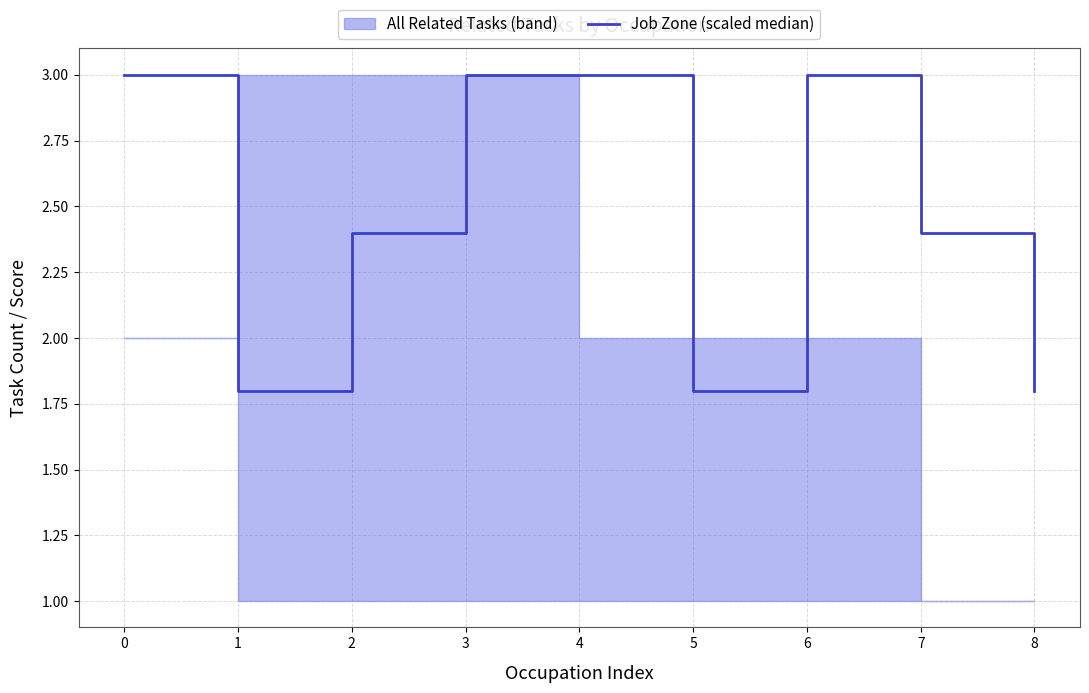

Reading left to right, list all the values displayed in this chart.

0=3.0	1=1.8	2=2.4	3=3.0	4=3.0	5=1.8	6=3.0	7=2.4	8=1.8